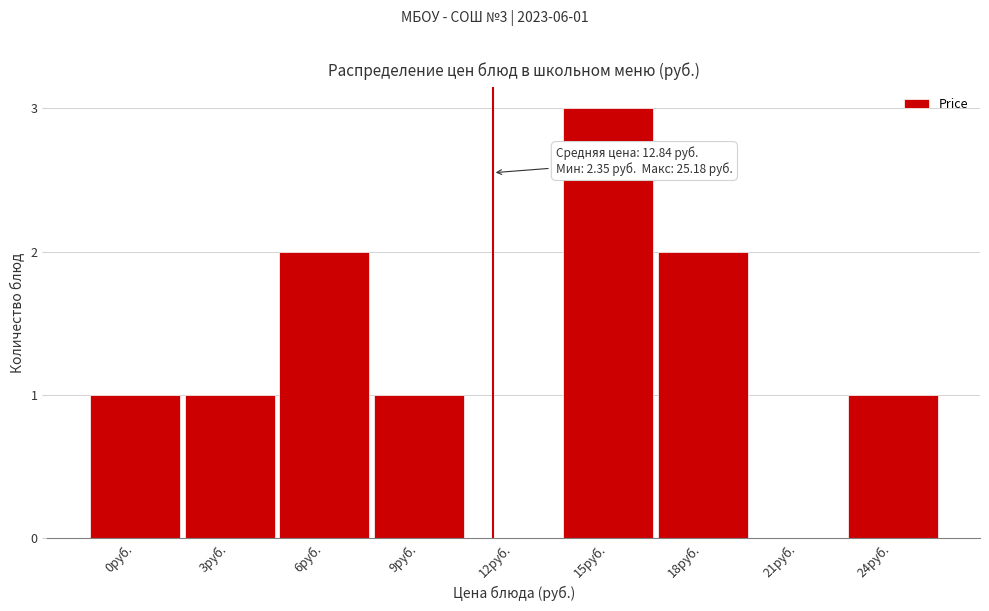

Reading left to right, what are all the values shown in this chart?

0руб.=1	3руб.=1	6руб.=2	9руб.=1	12руб.=0	15руб.=3	18руб.=2	21руб.=0	24руб.=1